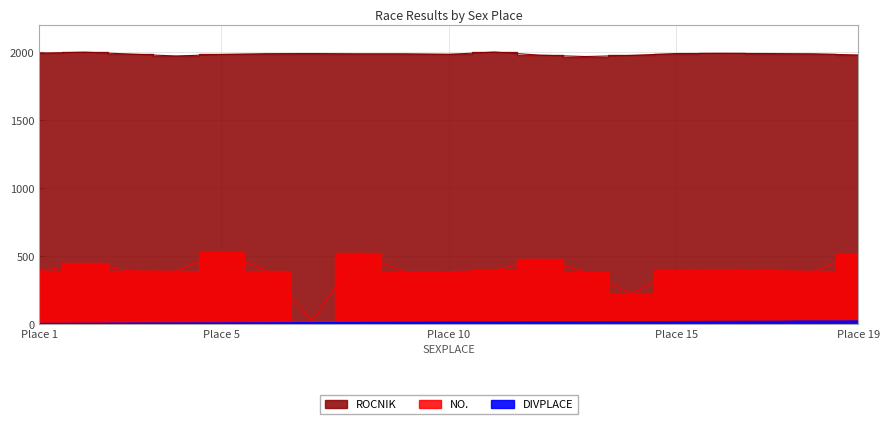

How many data points in ROCNIK are above 1986?

8